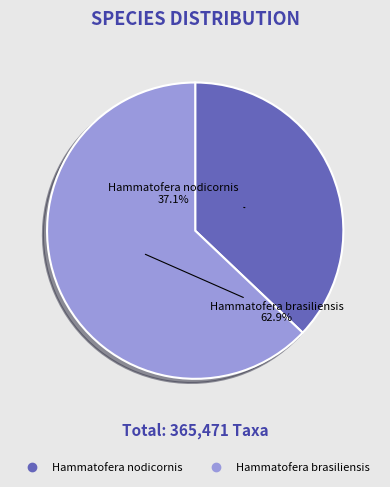

Between Hammatofera nodicornis and Hammatofera brasiliensis, which is larger?

Hammatofera brasiliensis